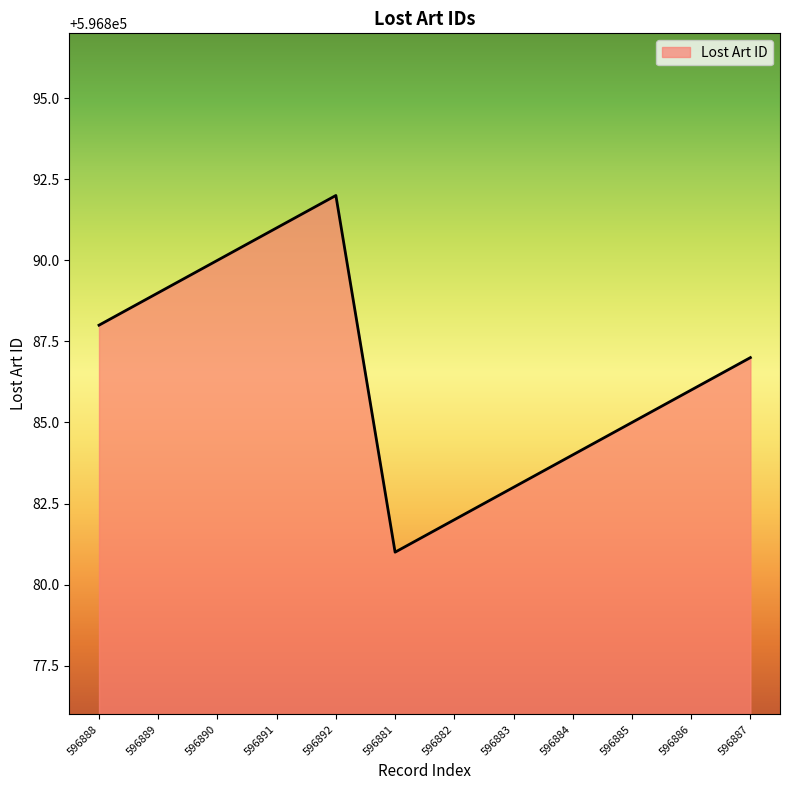

Reading left to right, what are all the values shown in this chart?

596888=596888	596889=596889	596890=596890	596891=596891	596892=596892	596881=596881	596882=596882	596883=596883	596884=596884	596885=596885	596886=596886	596887=596887